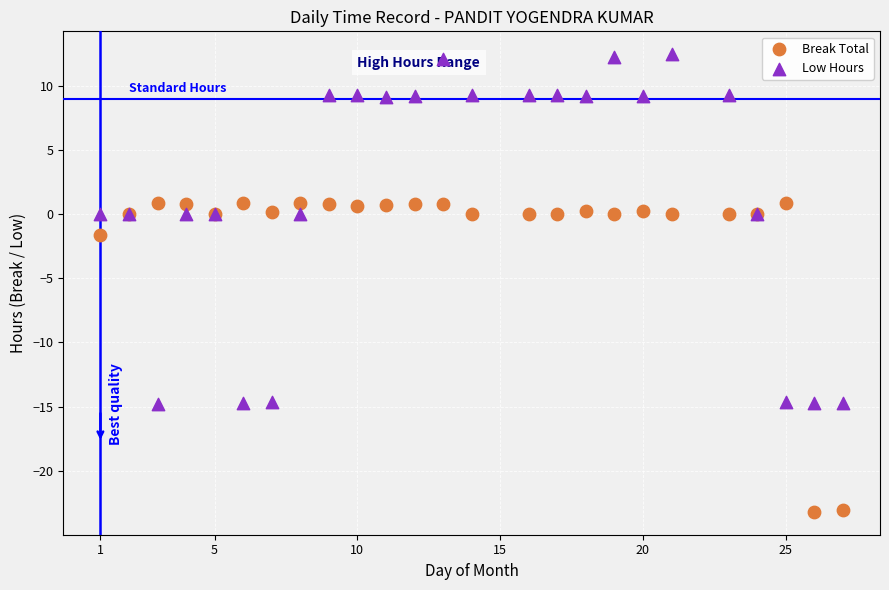

Across all series, what Y value is closest to -5?

-1.6